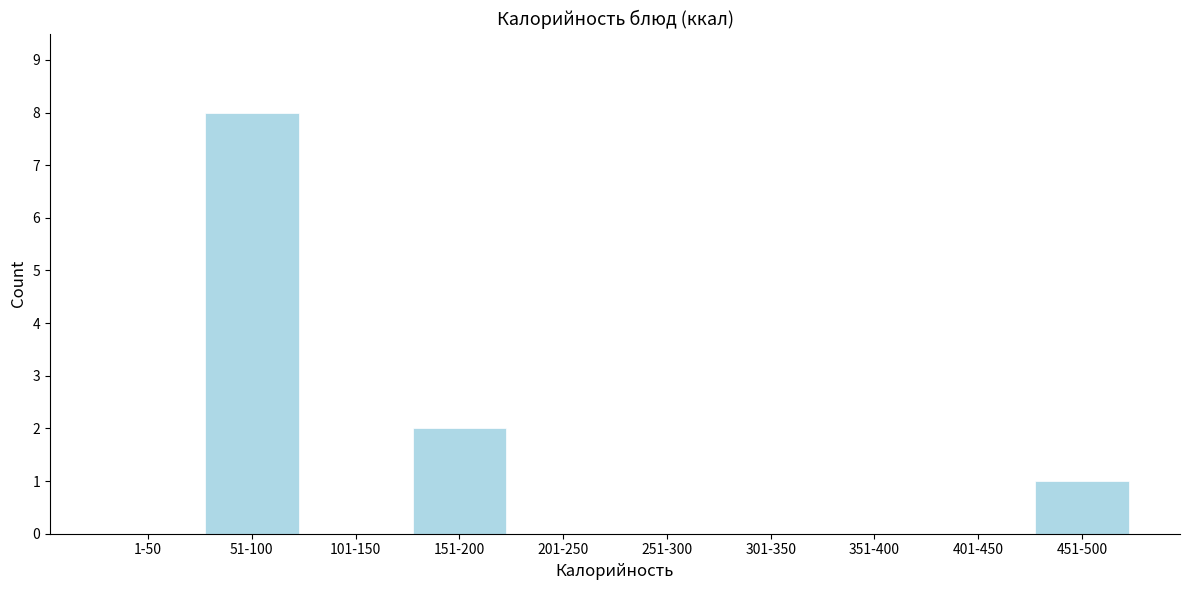

Reading left to right, transcribe all the data shown in this chart.

1-50=0	51-100=8	101-150=0	151-200=2	201-250=0	251-300=0	301-350=0	351-400=0	401-450=0	451-500=1